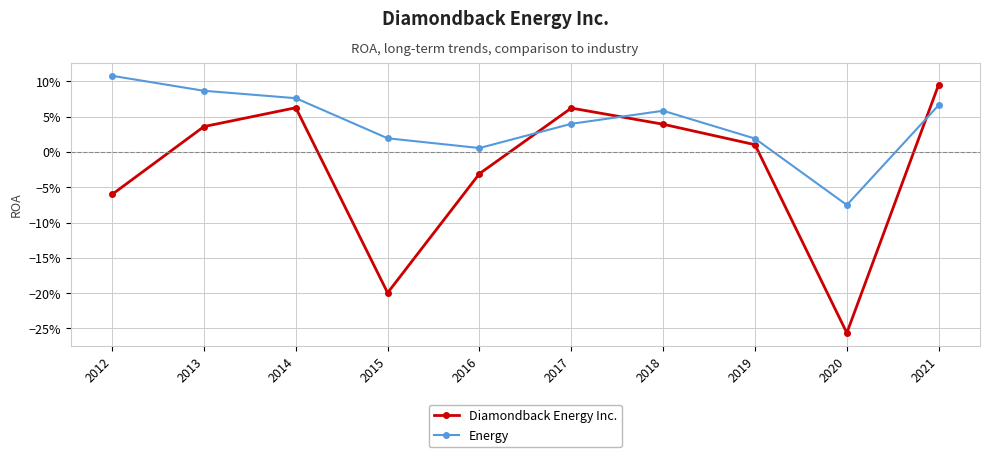

At which label is Energy closest to 0?

2016